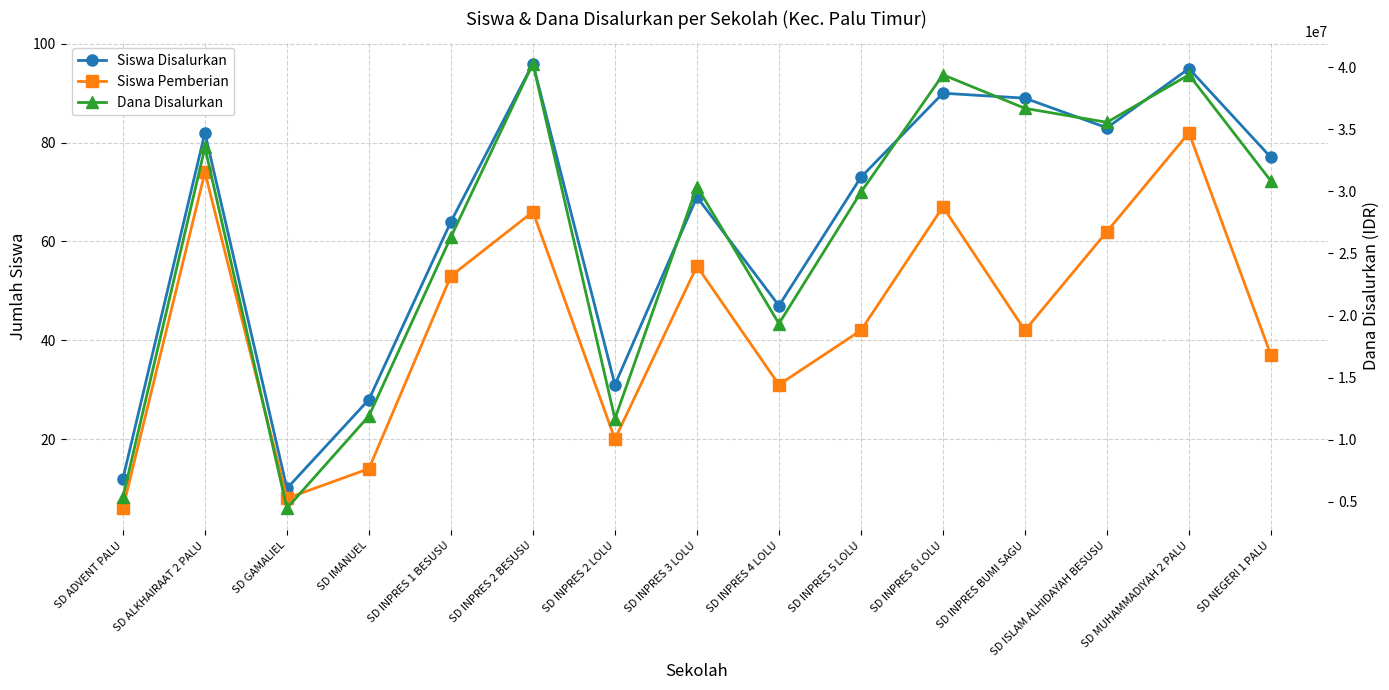

In Siswa Pemberian, how many points are higher than both neighbors (excluding endpoints)?

5